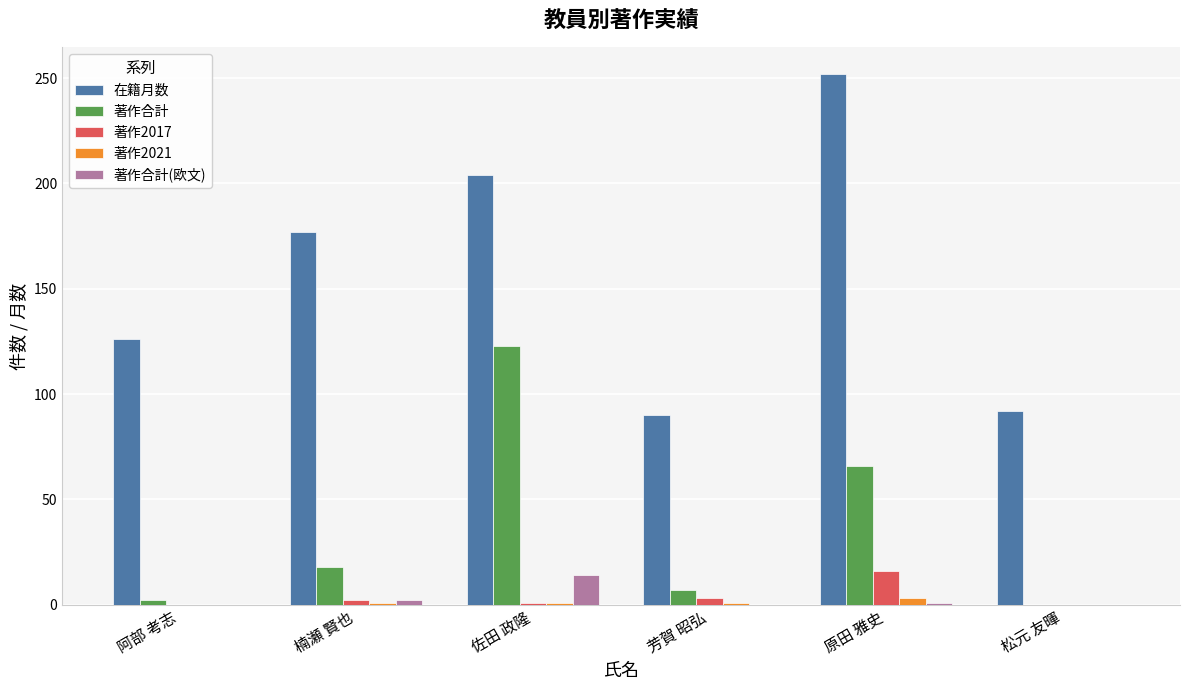

The value of 著作合計 at 原田 雅史 is 66. True or false?

True